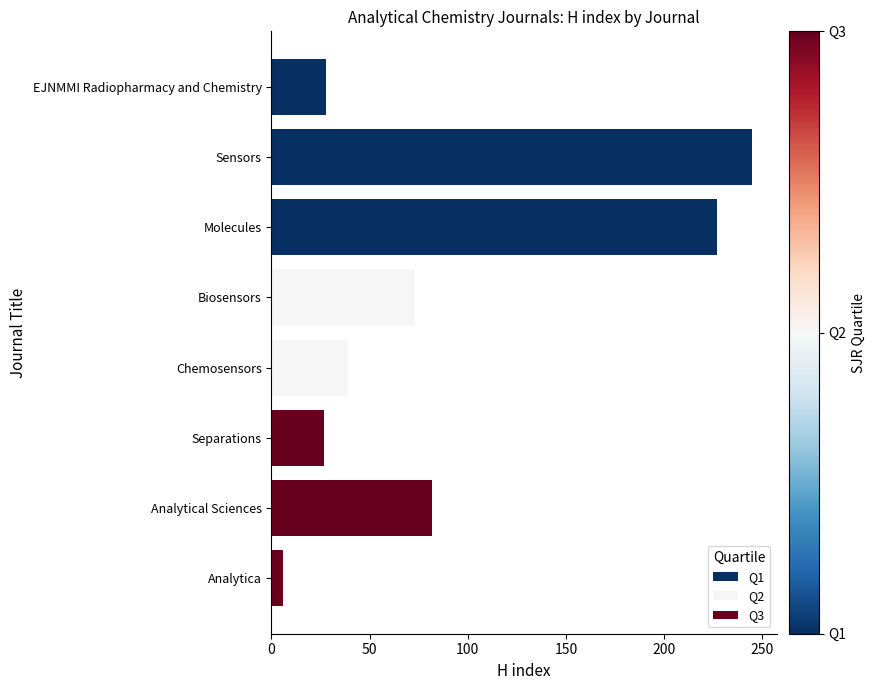

What is the label of the 2nd bar from the top?

Sensors